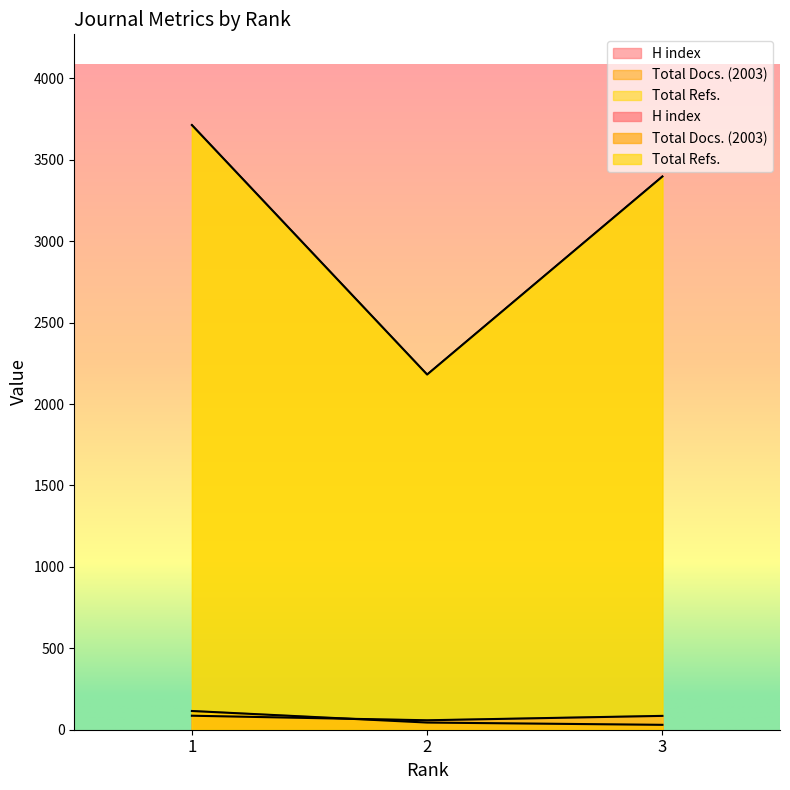

Is it true that Total Refs. equals 3428 at 2?

False